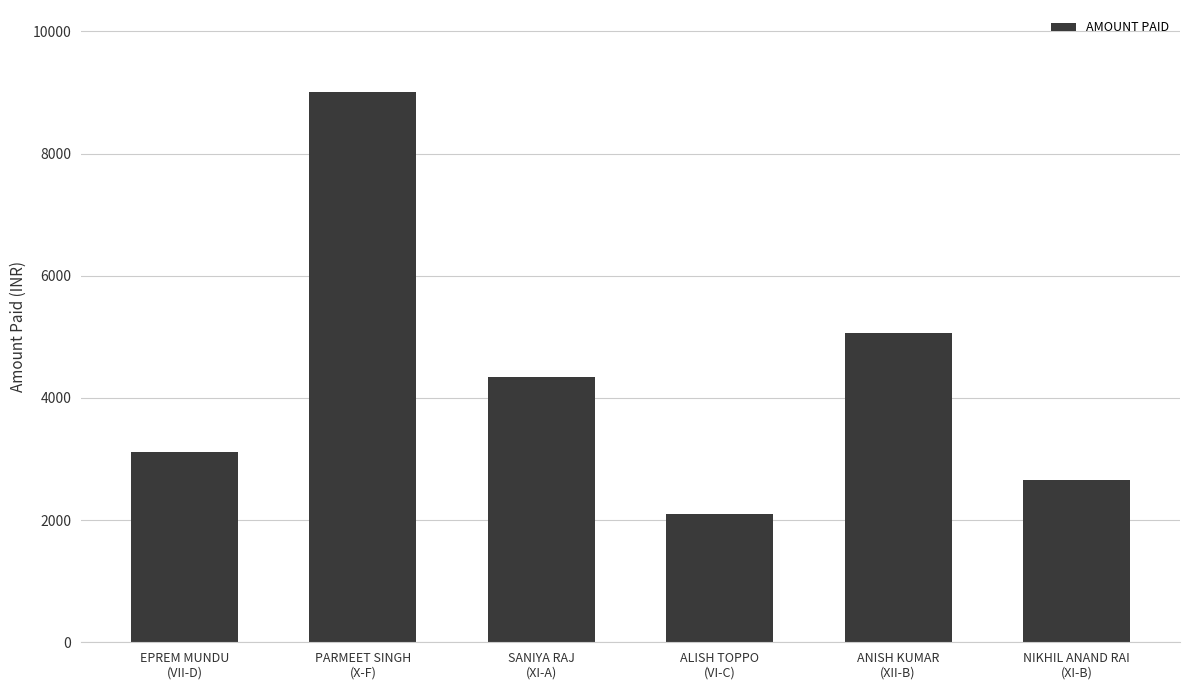

What is the sum of all values?

26290